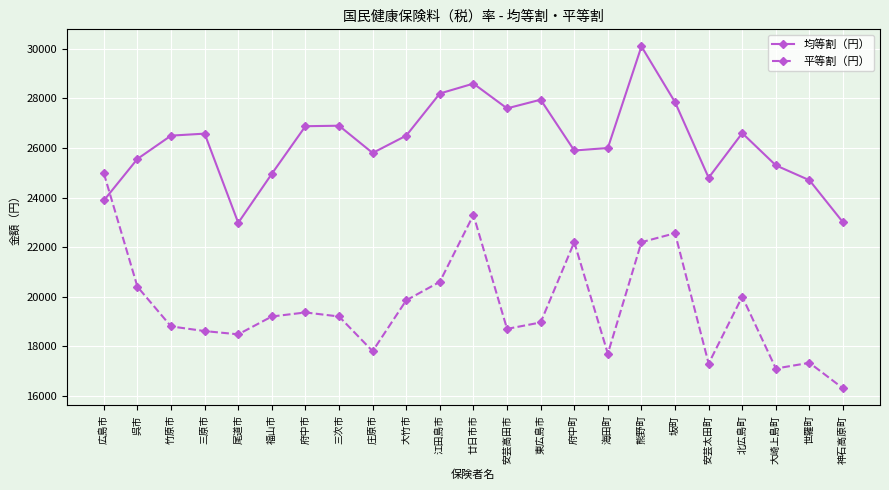

What is the greatest value displayed?

30100